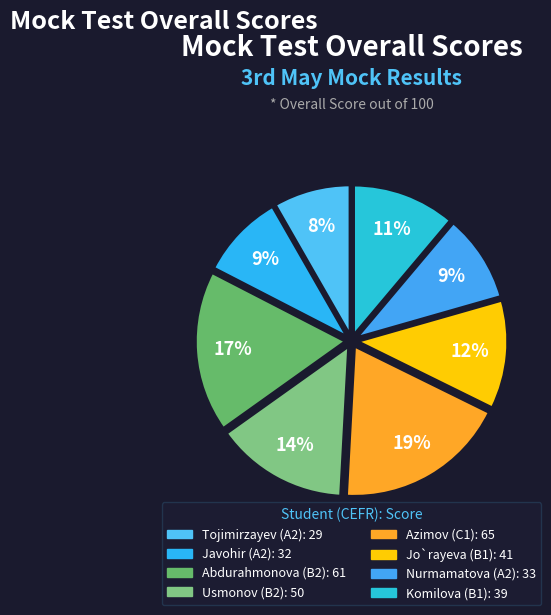

How many segments does this pie chart have?

8